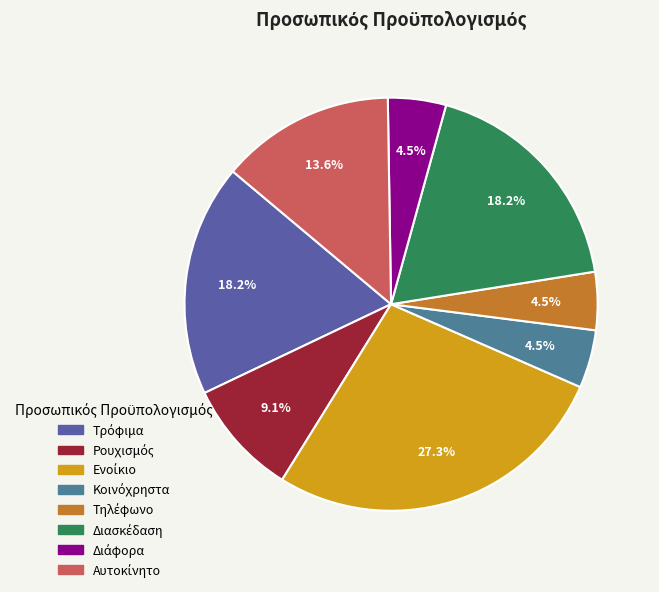

Count the number of slices in the pie.

8